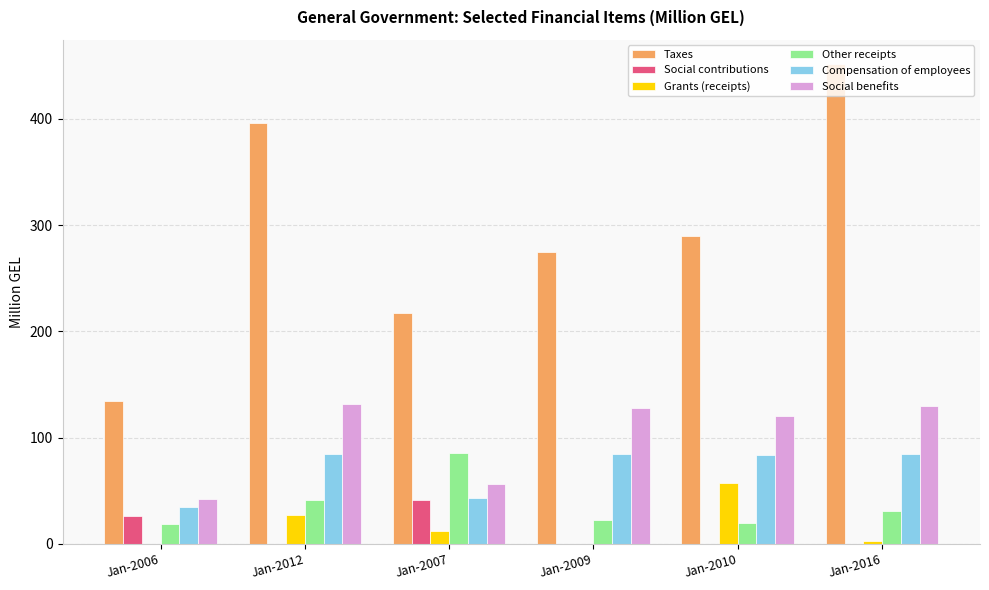

Does the chart contain stacked bars?

No